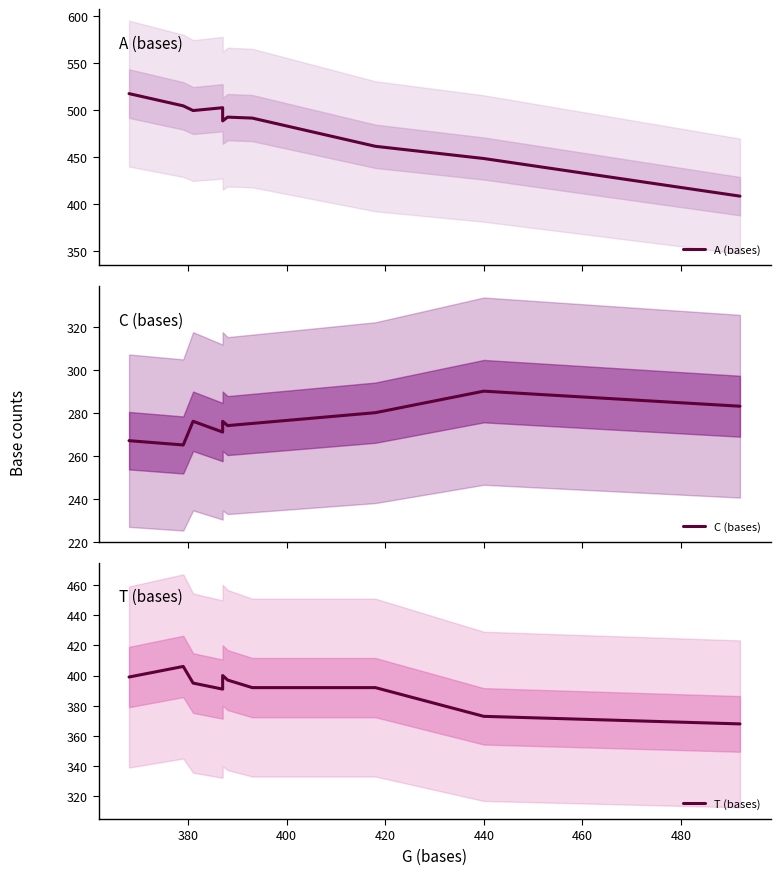

What is the maximum value shown in the chart?

517